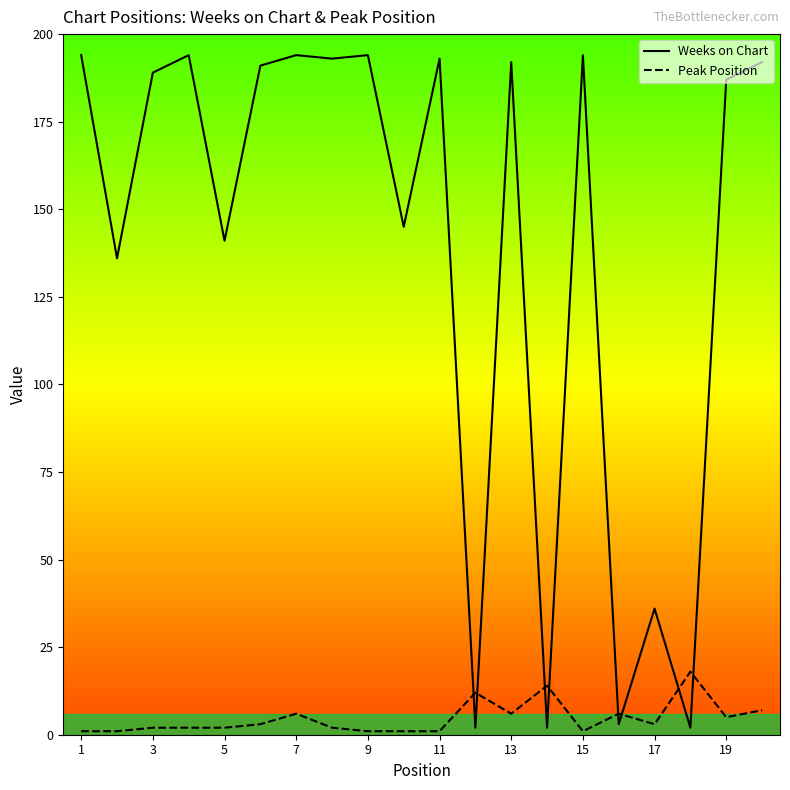

Rank the series by their average value, from lowest to highest.

Peak Position, Weeks on Chart